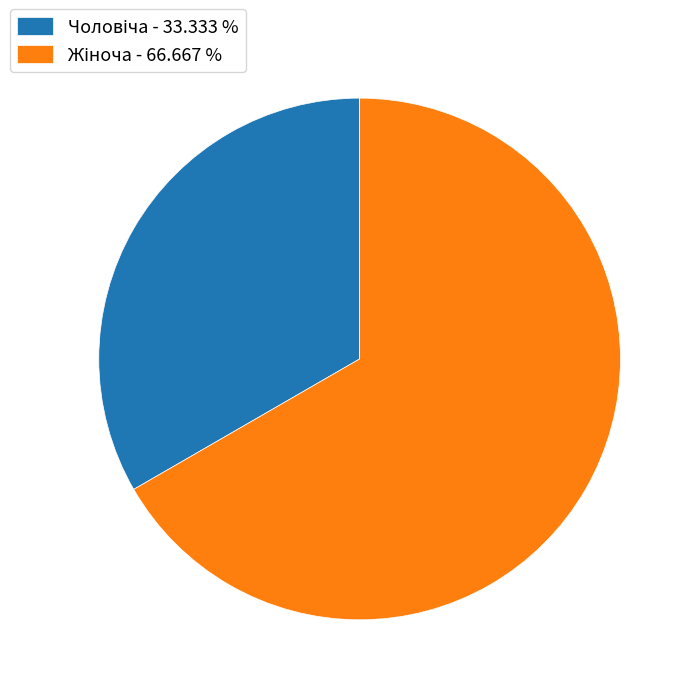

Is there any slice that represents more than half of the pie?

Yes